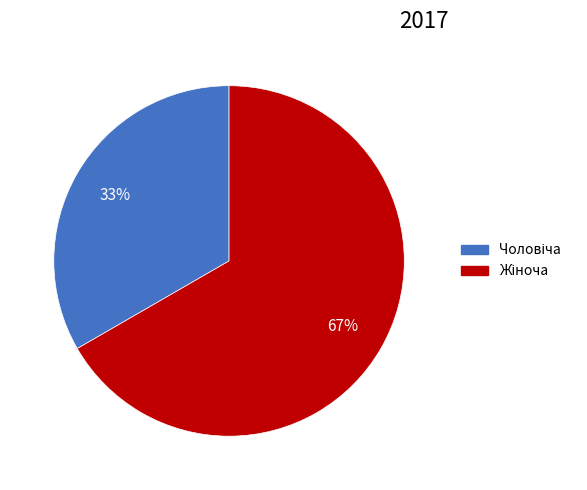

Is there any slice that represents more than half of the pie?

Yes